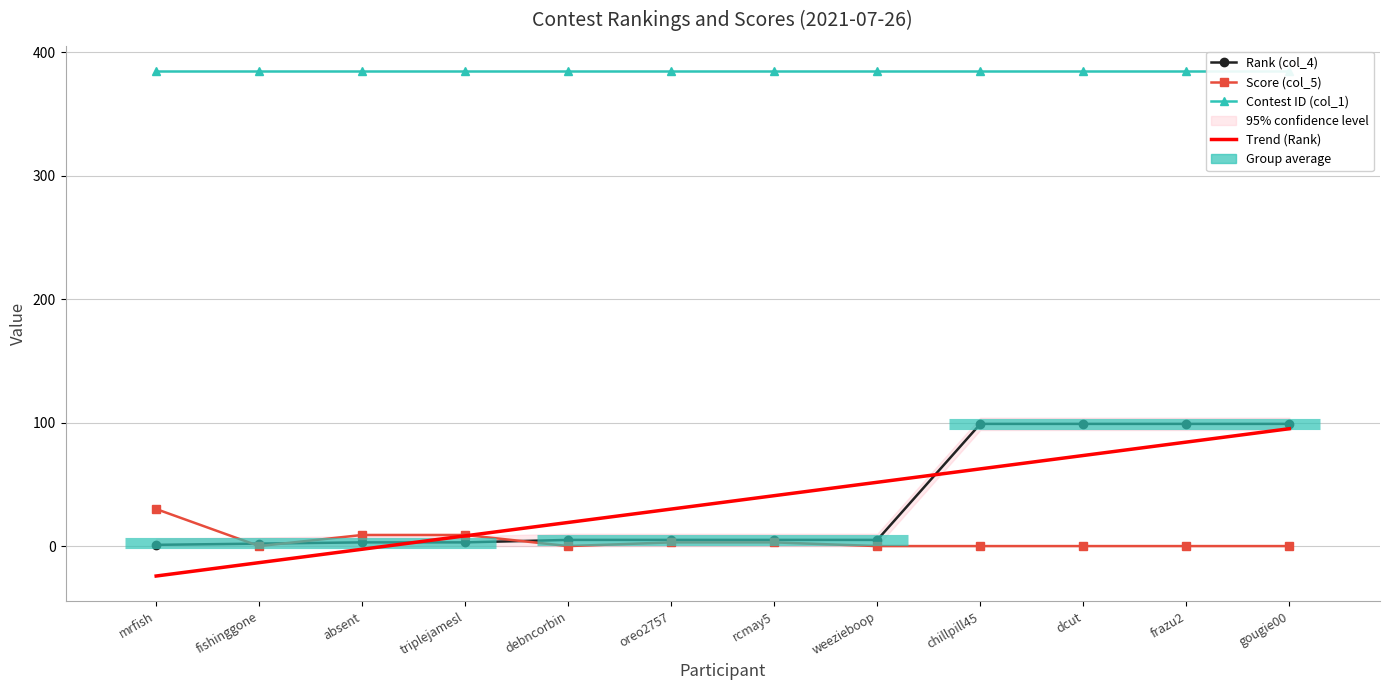

Reading left to right, extract all data points from this chart.

Rank (col_4): mrfish=1	fishinggone=2	absent=3	triplejamesl=3	debncorbin=5	oreo2757=5	rcmay5=5	weezieboop=5	chillpill45=99	dcut=99	frazu2=99	gougie00=99
Score (col_5): mrfish=30	fishinggone=0	absent=9	triplejamesl=9	debncorbin=0	oreo2757=3	rcmay5=3	weezieboop=0	chillpill45=0	dcut=0	frazu2=0	gougie00=0